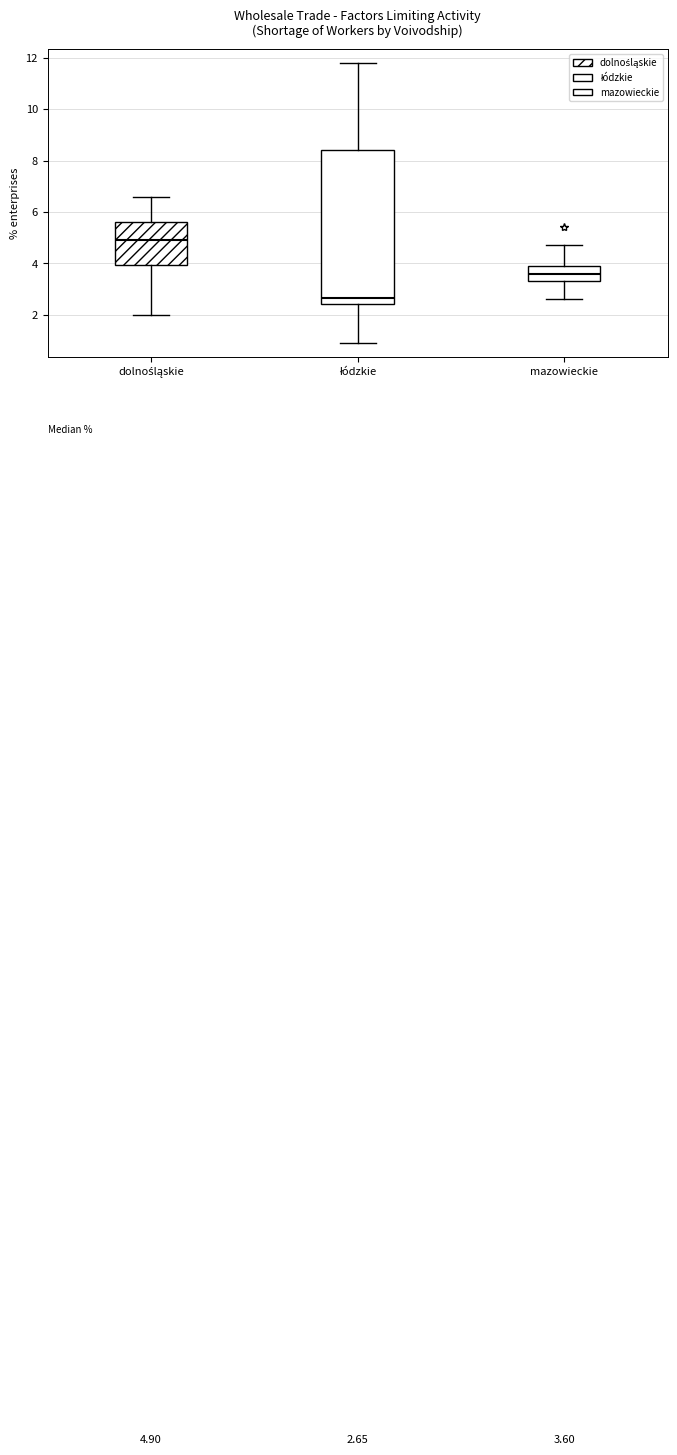

Which box has the lowest median line?

łódzkie